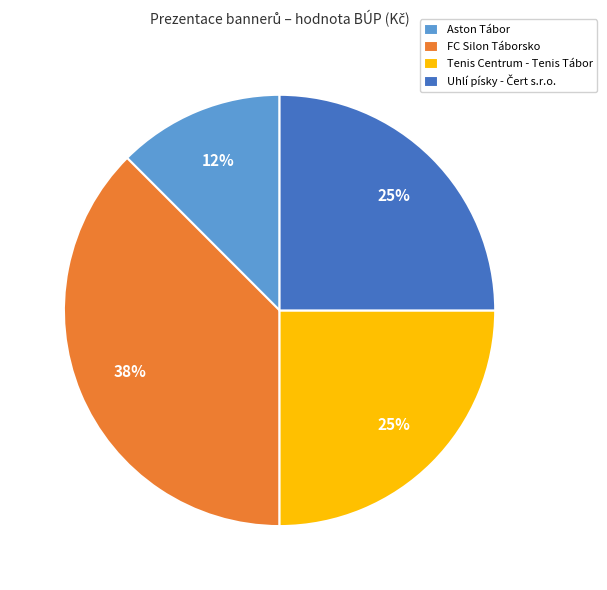

To the nearest percent, what is the average slice percentage?

25%